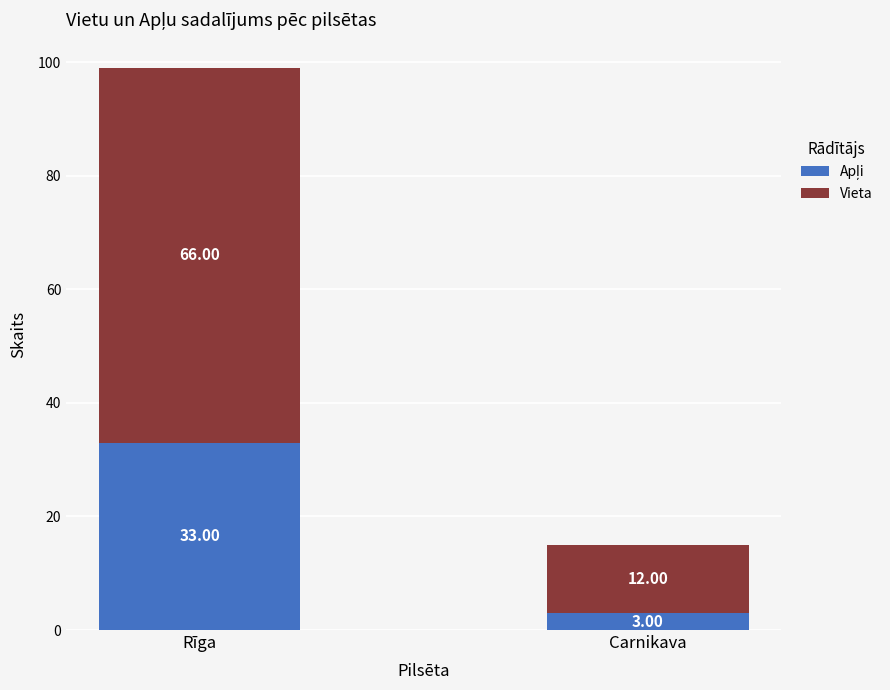

What is the total value across all series at Rīga?

99